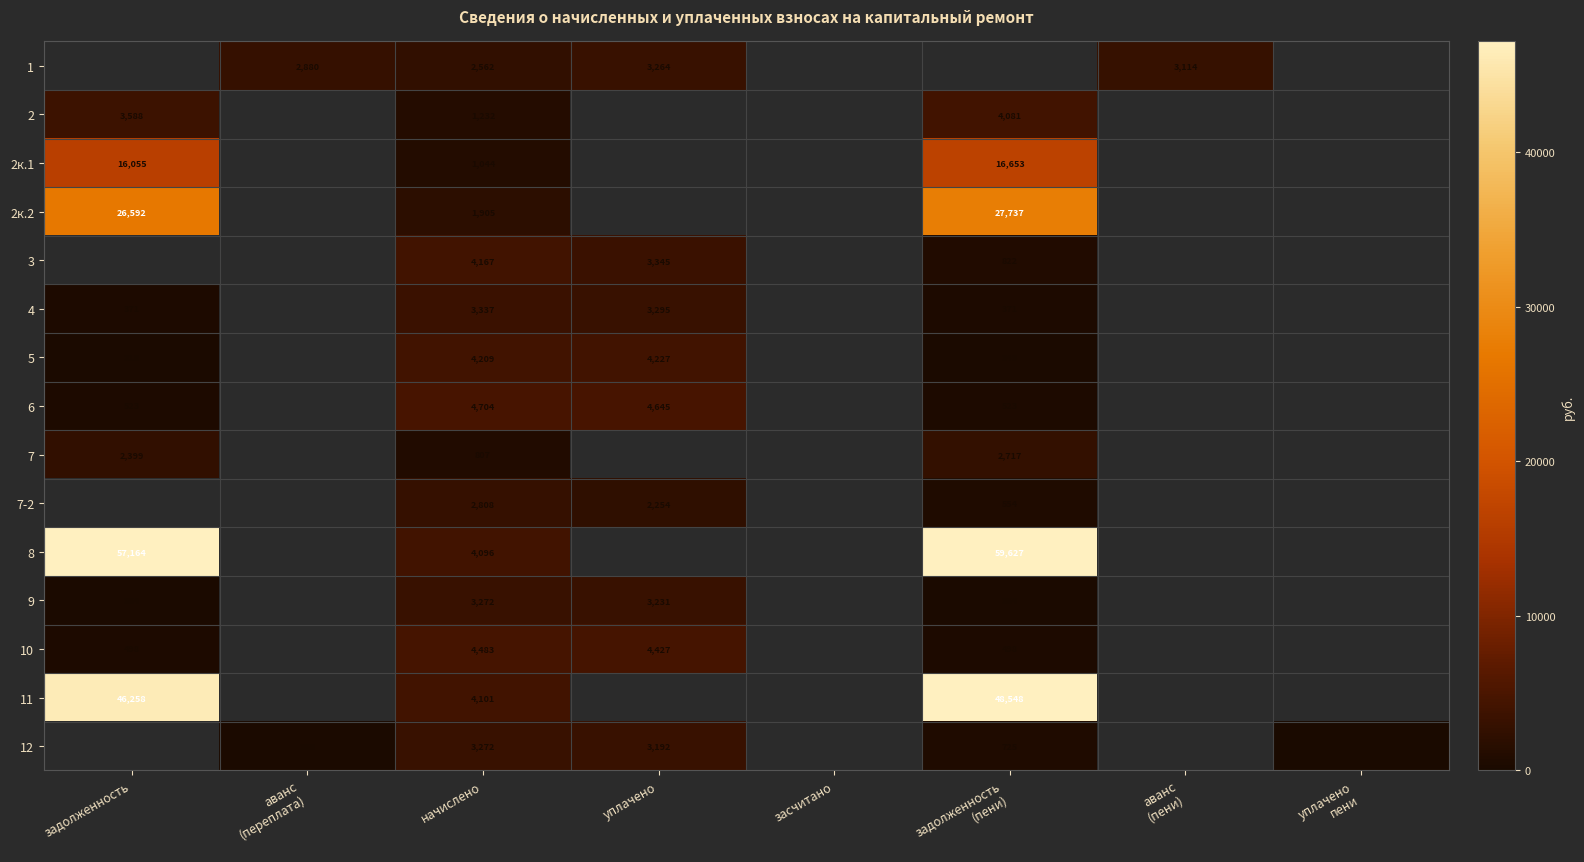

Between засчитано and аванс
(пени), which is larger?

аванс
(пени)